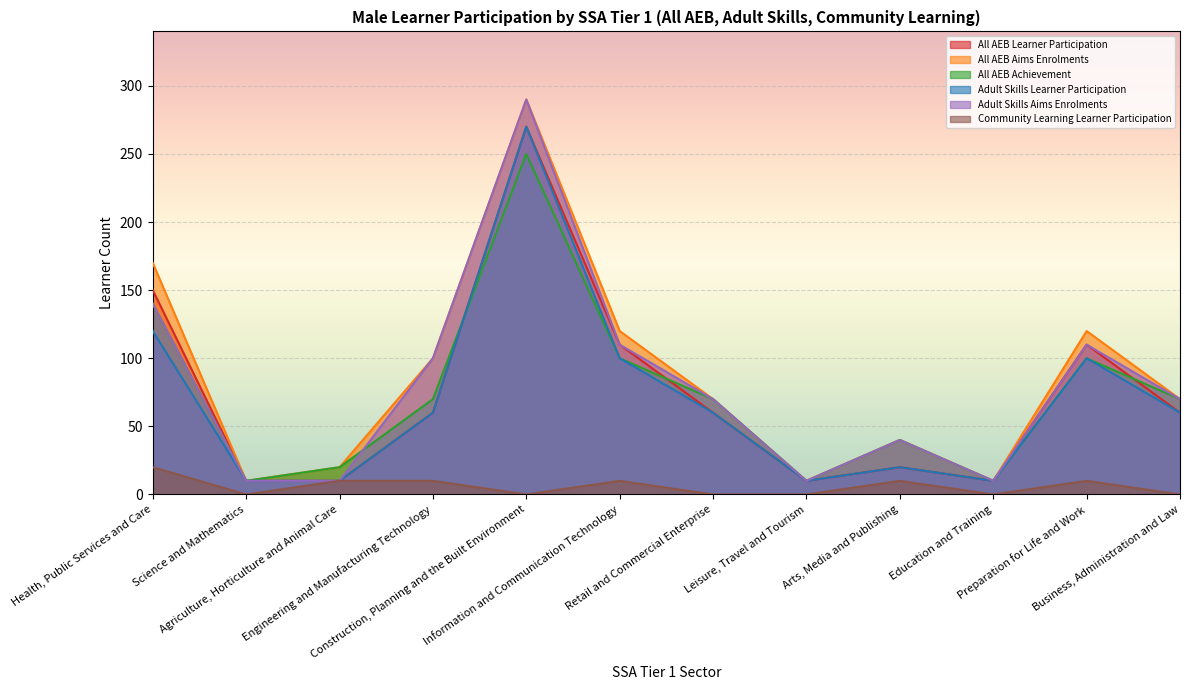

What is the difference between the highest and lowest values at Leisure, Travel and Tourism?

10